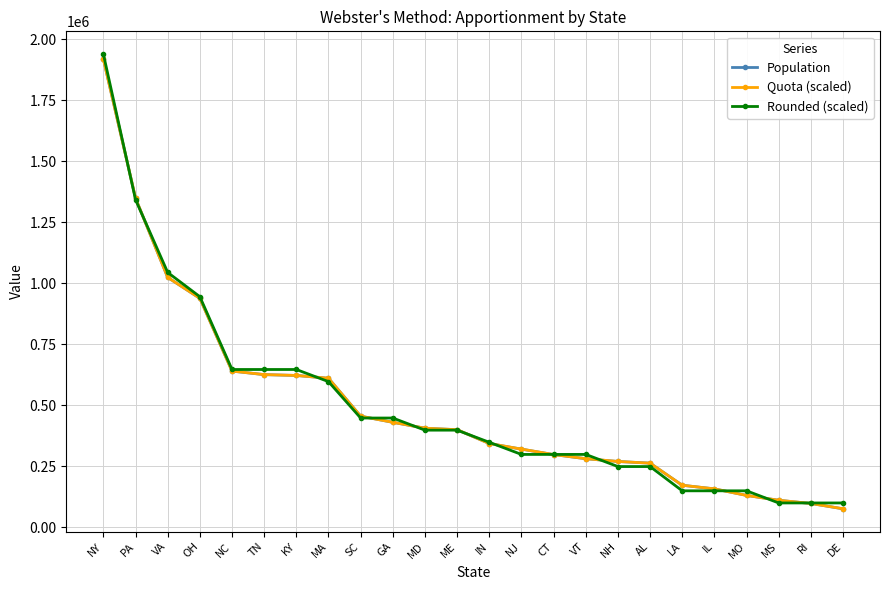

Which label corresponds to the smallest value in the chart?

DE